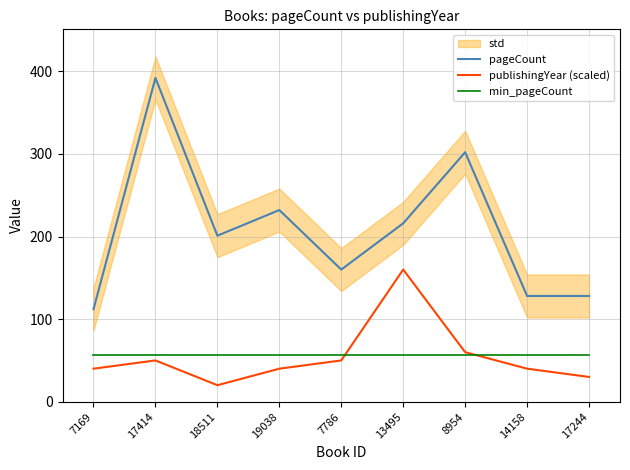

At how many categories does at least one series exceed 347?

1